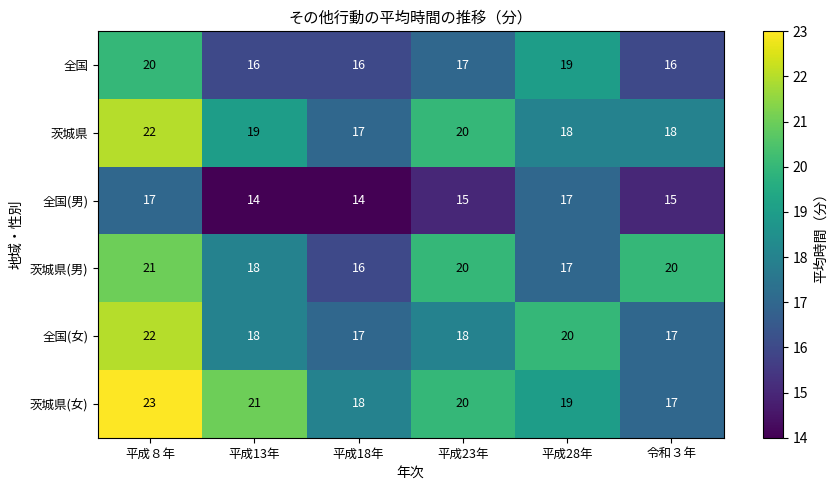

What is the sum of the 全国(女) values at 平成23年 and 平成８年?

40